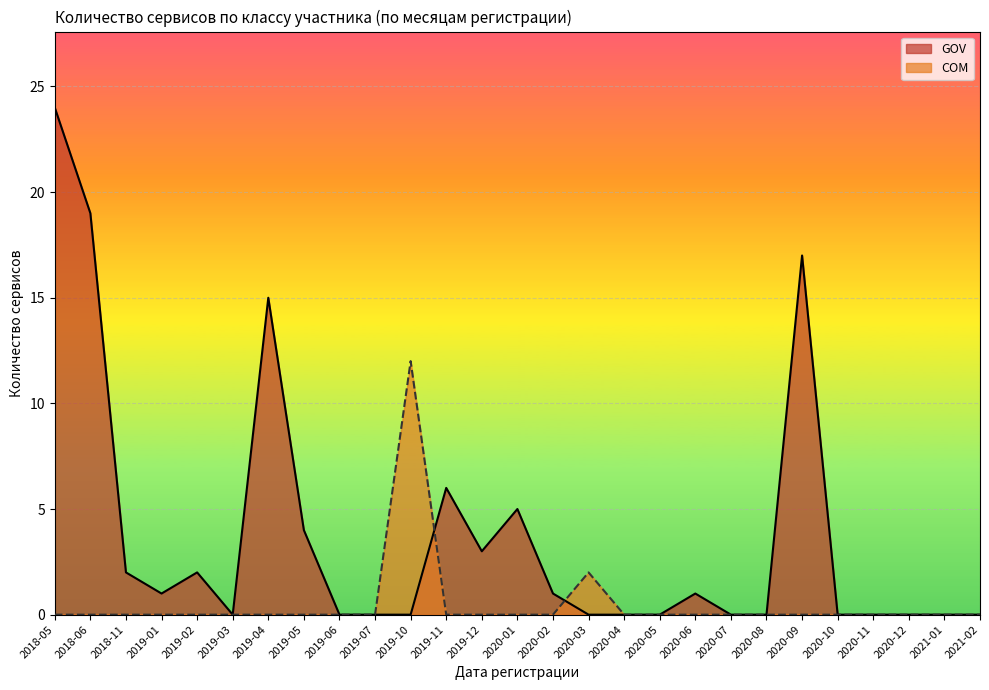

At 2021-02, list the series in order from largest to smallest.

GOV, COM